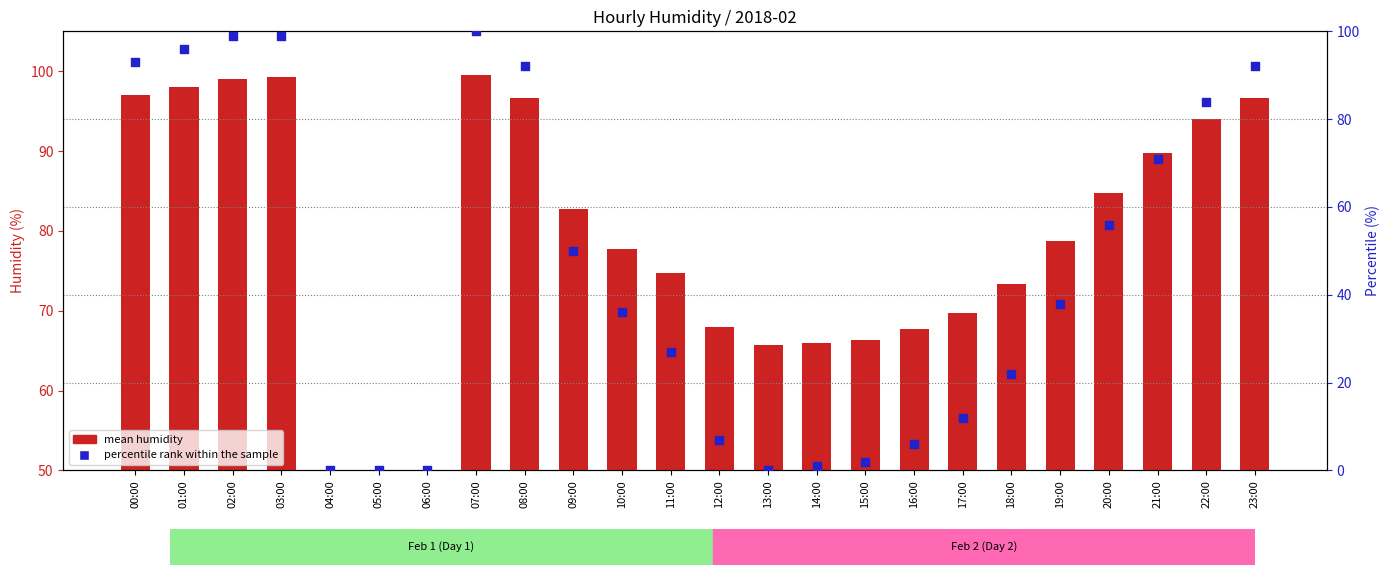

Which series reaches the minimum Y coordinate?

mean humidity